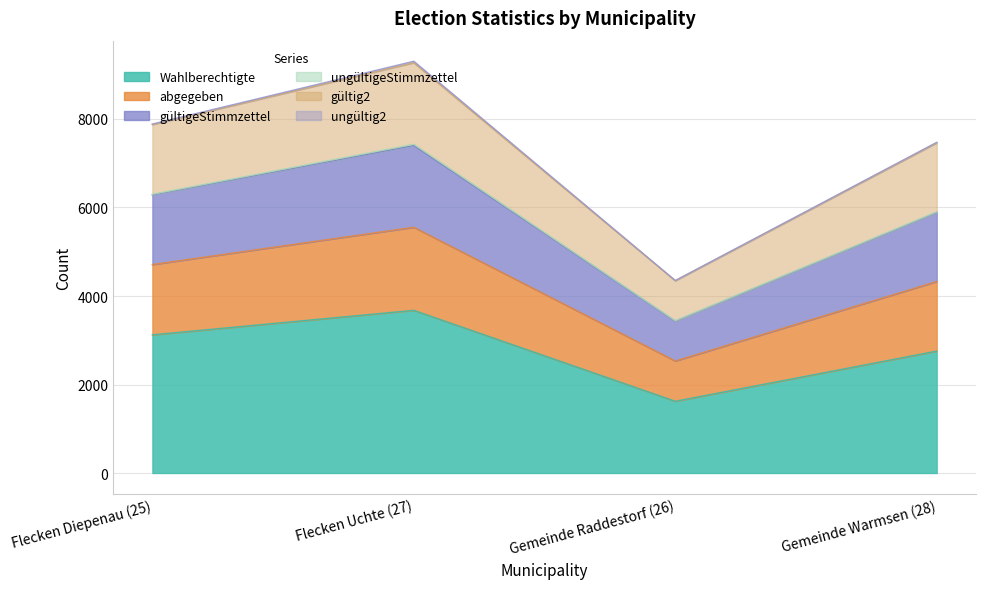

In gültig2, how many points are lower than both neighbors (excluding endpoints)?

1